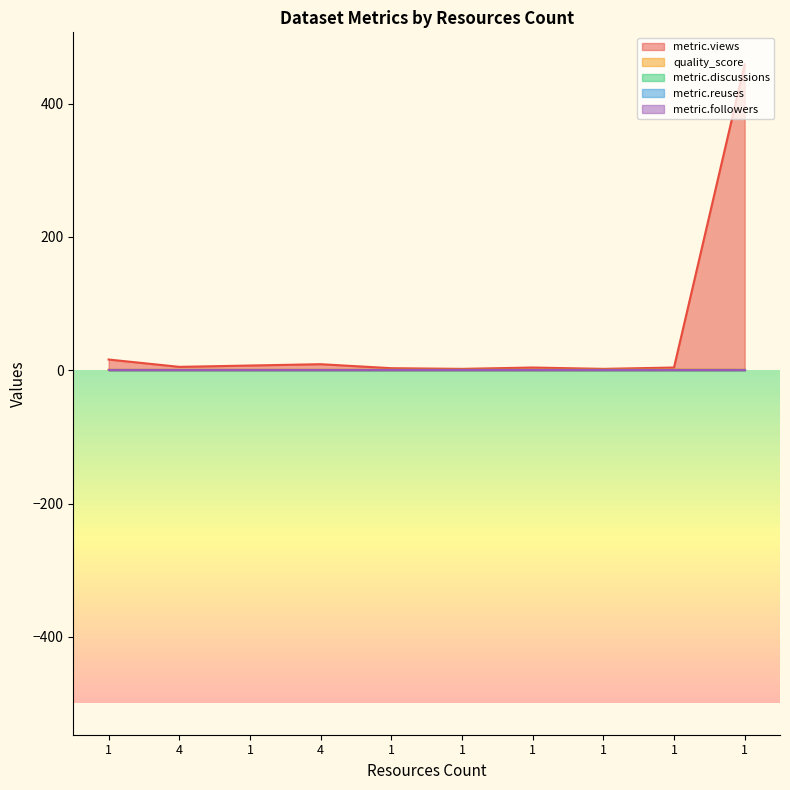

The metric.discussions series shows 0.0 at 1. True or false?

True